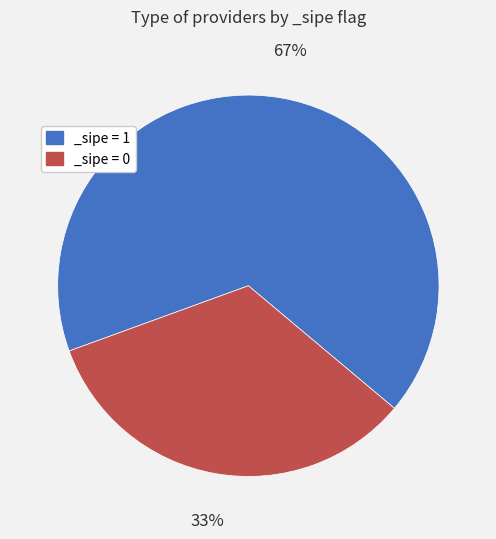

Which slice is the smallest?

_sipe = 0